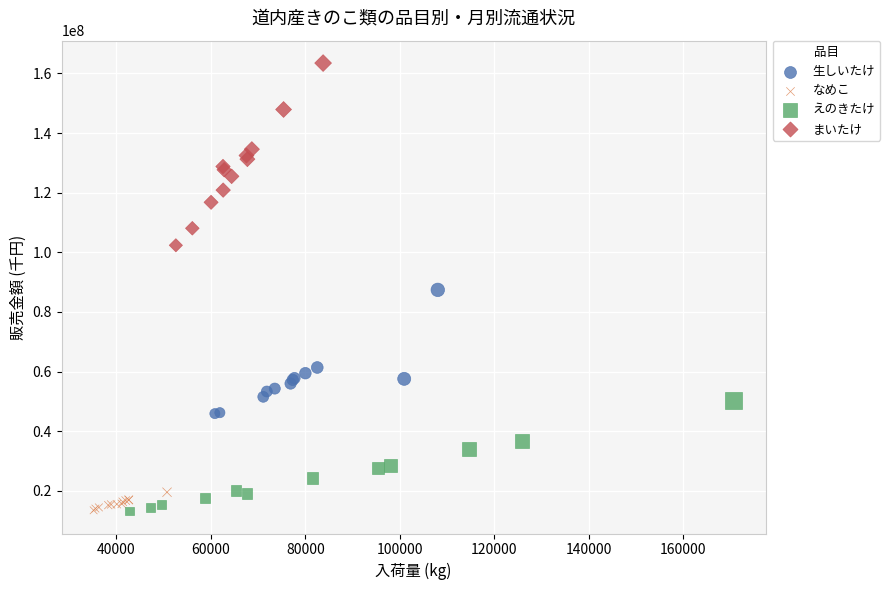

Which series reaches the maximum Y coordinate?

まいたけ